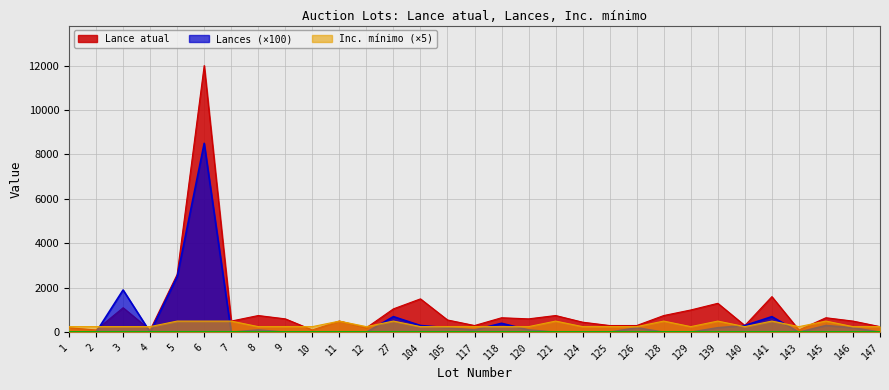

How many lines are shown in the chart?

3